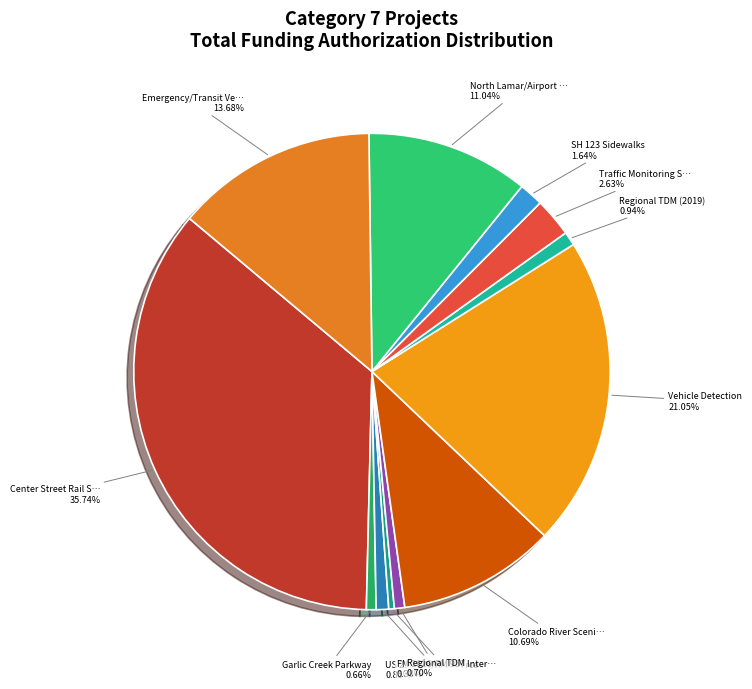

How many slices are in this pie chart?

12